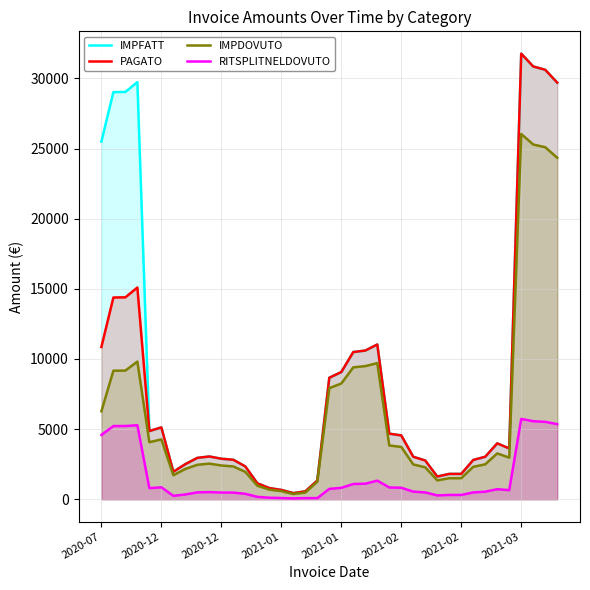

What is the difference between the highest and lowest values at 28?

1346.9